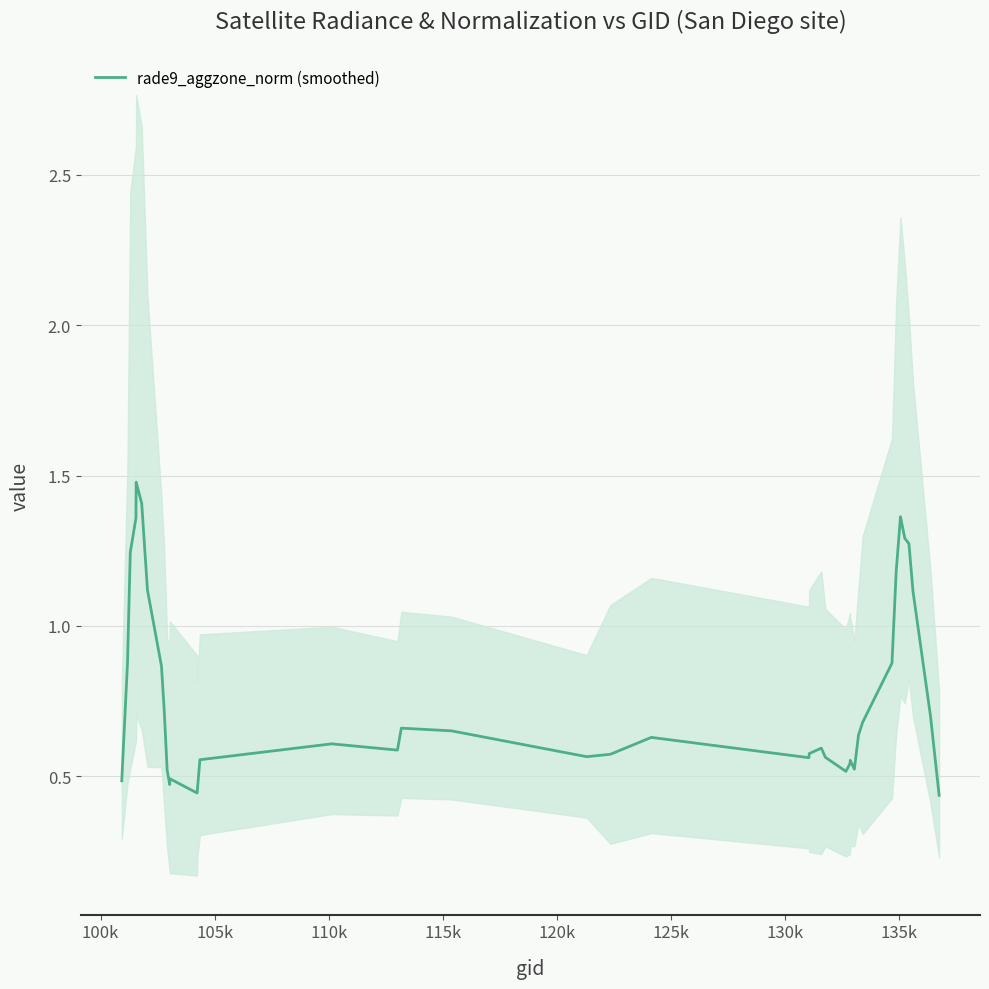

What is the greatest value displayed?

1.5